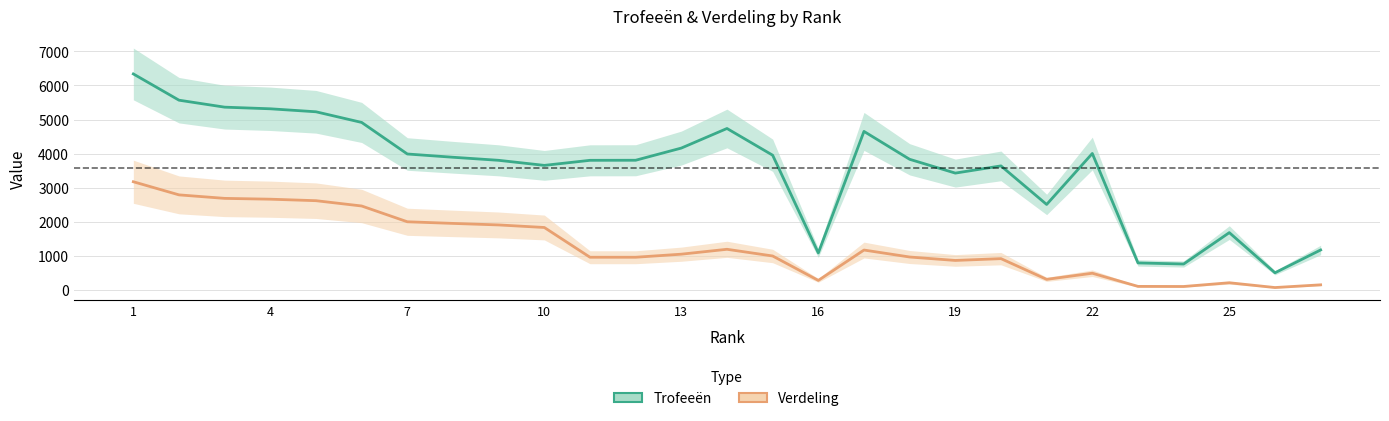

How many distinct data groups are displayed?

2